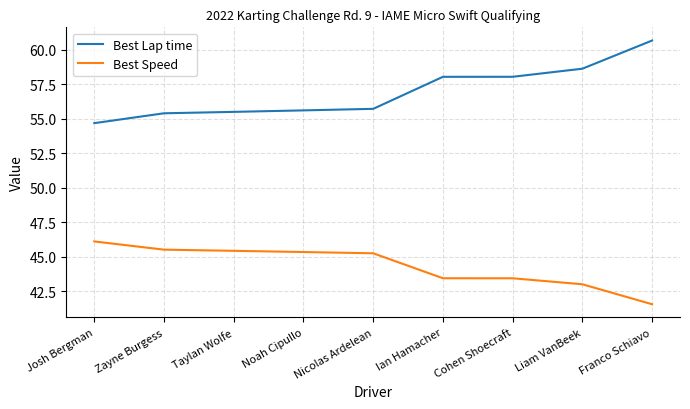

Is this an area chart (filled region under the line)?

No